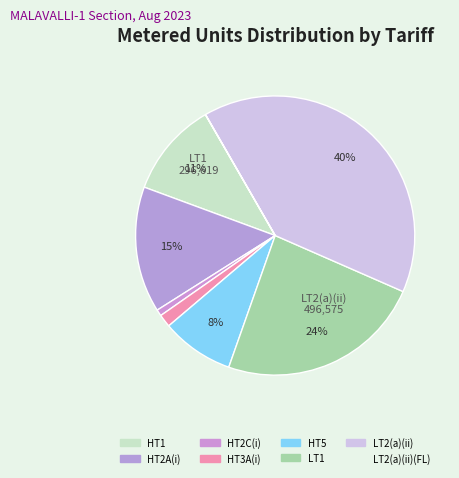

Rank the categories by value from lowest to highest.

LT2(a)(ii)(FL), HT2C(i), HT3A(i), HT5, HT1, HT2A(i), LT1, LT2(a)(ii)